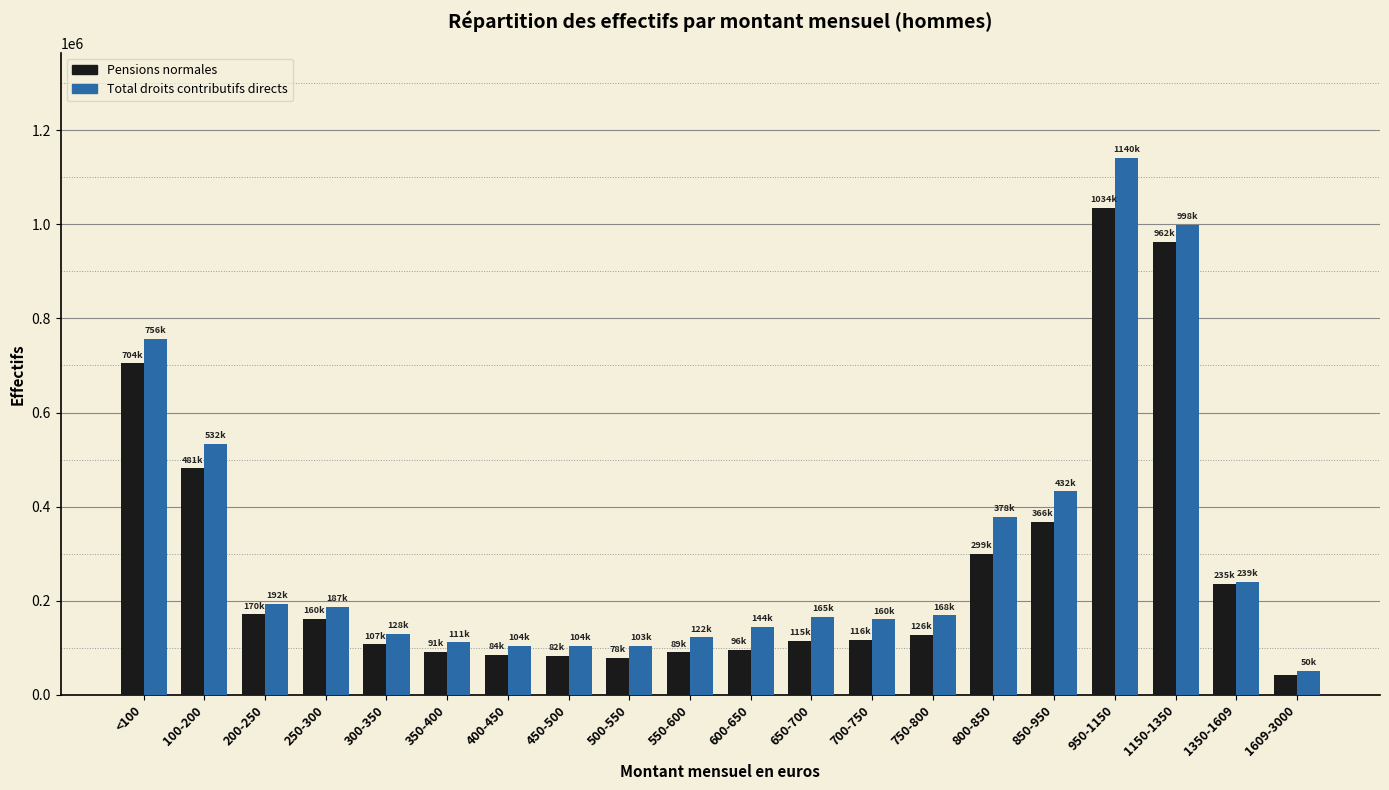

Between 500-550 and 550-600, which series saw the biggest shift?

Total droits contributifs directs